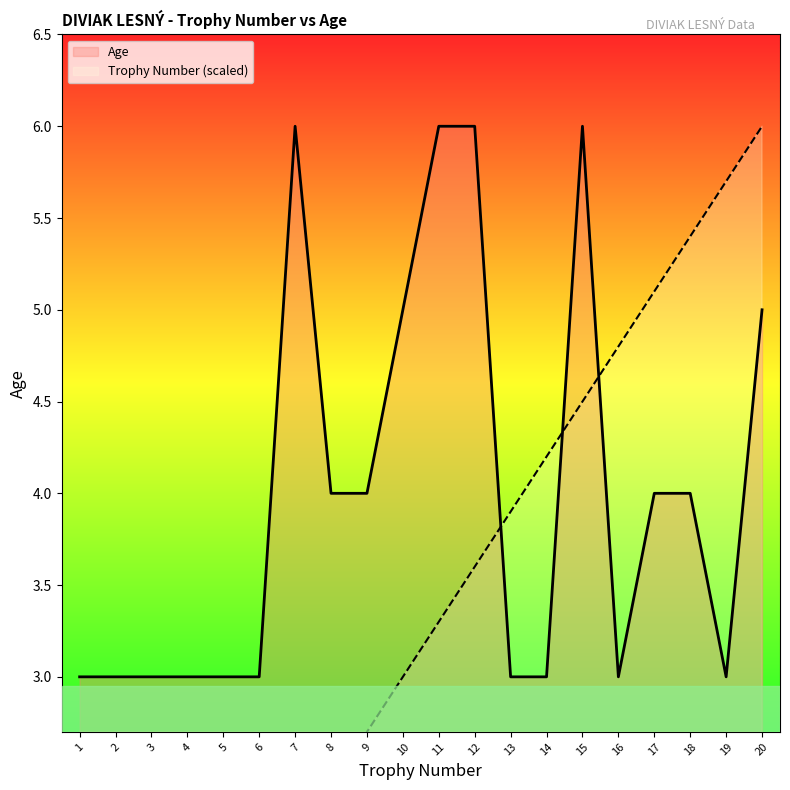

How many lines are shown in the chart?

2